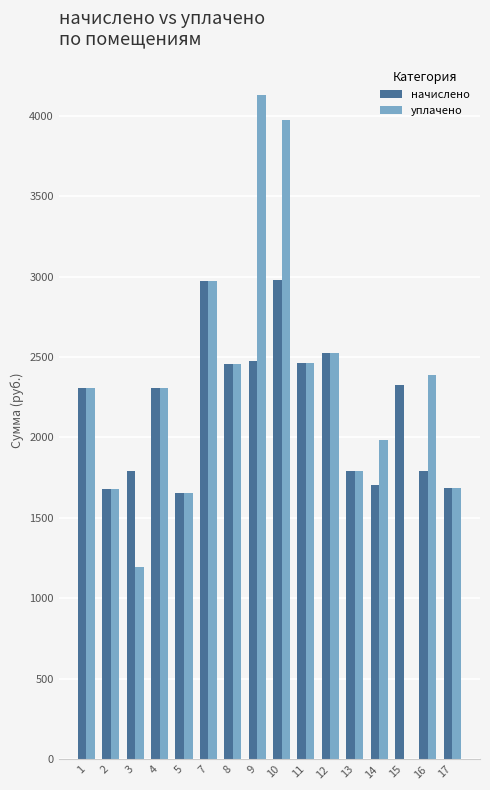

What is the approximate value of уплачено at 10?

3973.6